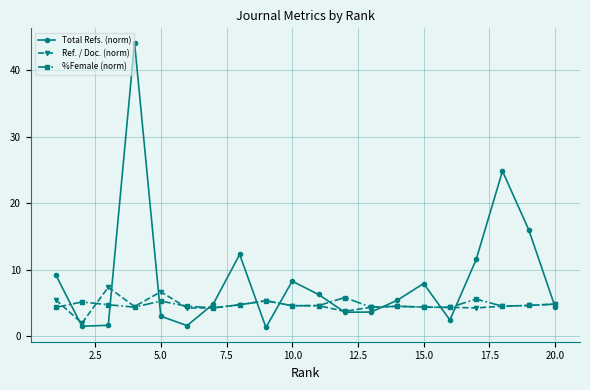

How many %Female (norm) values are between 4 and 5?

15